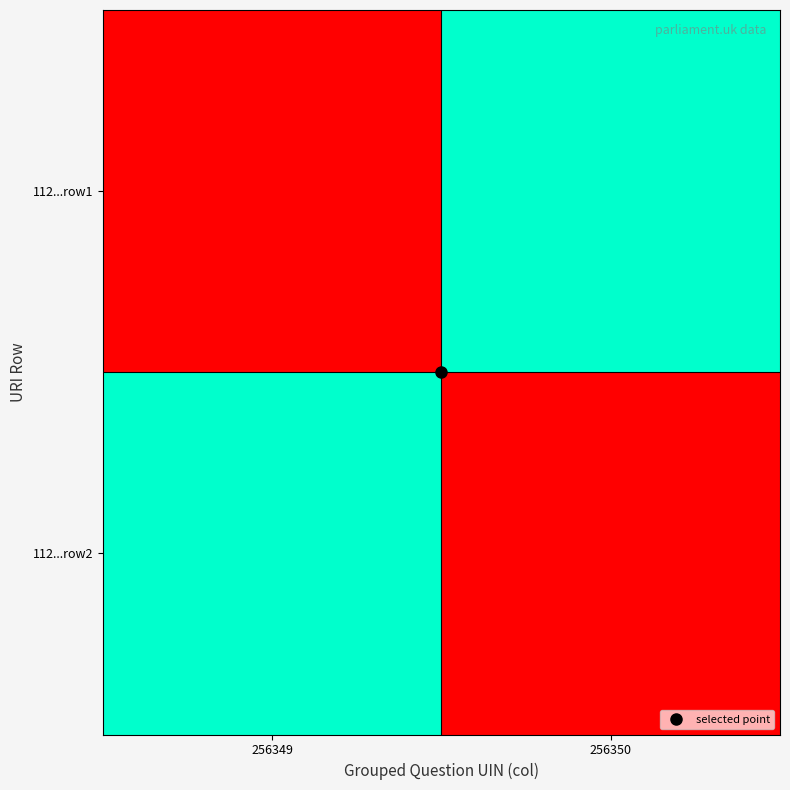

Reading right to left, list all the values displayed in this chart.

112...row1: 256350=1.0	256349=0.0
112...row2: 256350=0.0	256349=1.0